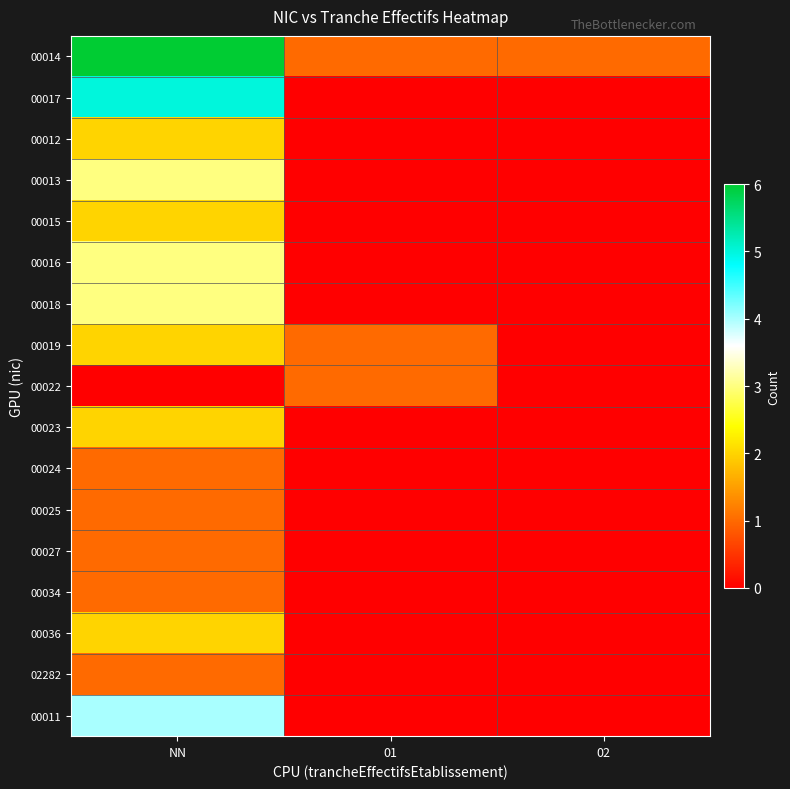

Reading left to right, transcribe all the data shown in this chart.

00014: NN=6	01=1	02=1
00017: NN=5	01=0	02=0
00012: NN=2	01=0	02=0
00013: NN=3	01=0	02=0
00015: NN=2	01=0	02=0
00016: NN=3	01=0	02=0
00018: NN=3	01=0	02=0
00019: NN=2	01=1	02=0
00022: NN=0	01=1	02=0
00023: NN=2	01=0	02=0
00024: NN=1	01=0	02=0
00025: NN=1	01=0	02=0
00027: NN=1	01=0	02=0
00034: NN=1	01=0	02=0
00036: NN=2	01=0	02=0
02282: NN=1	01=0	02=0
00011: NN=4	01=0	02=0